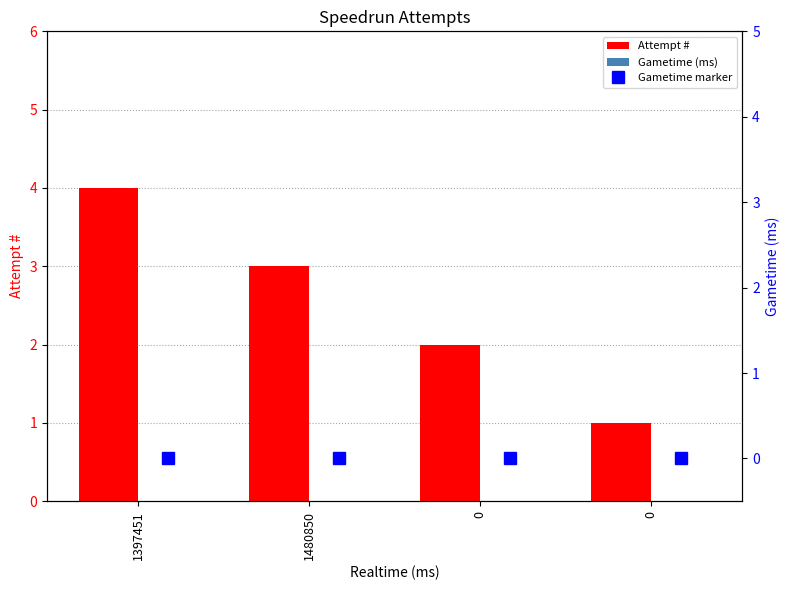

Reading right to left, list all the values displayed in this chart.

Attempt #: 1	2	3	4
Gametime (ms): 0	0	0	0
Gametime marker: 0	0	0	0